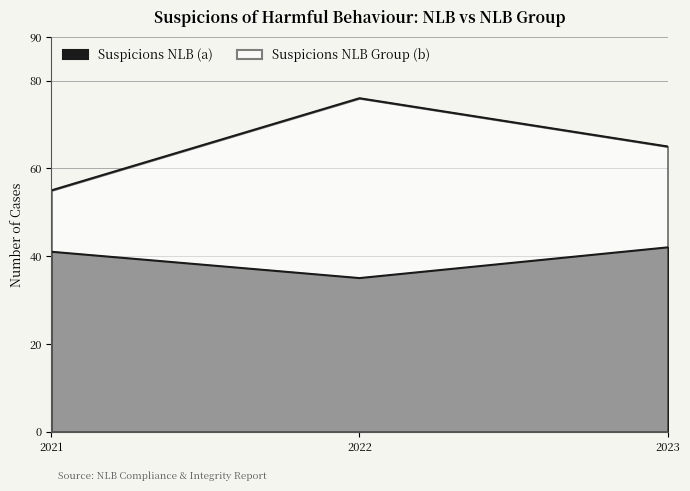

The value of Suspicions NLB (a) at 2022 is 35. True or false?

True